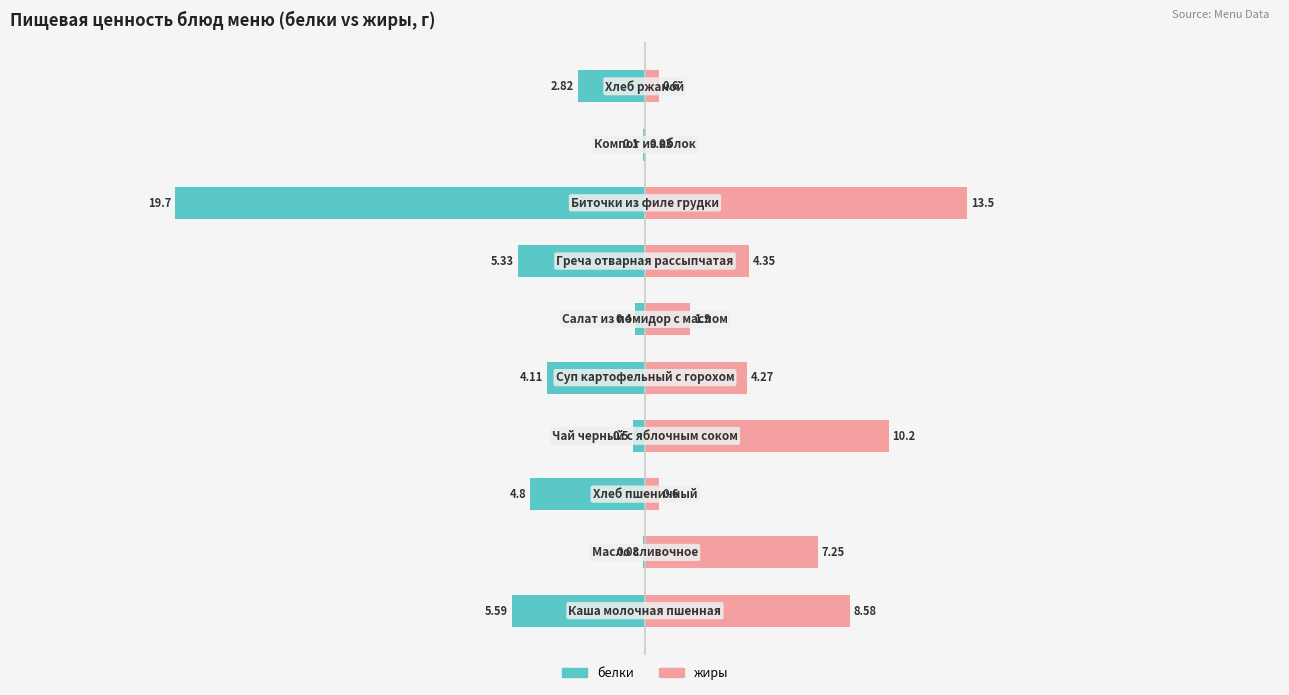

Between 3 and 7, which is larger?

3